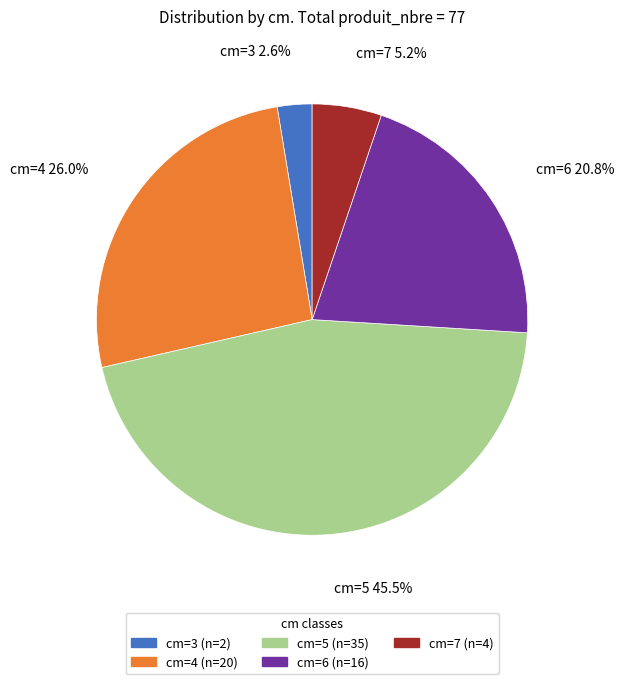

Rank the categories by value from lowest to highest.

cm=3 (n=2), cm=7 (n=4), cm=6 (n=16), cm=4 (n=20), cm=5 (n=35)